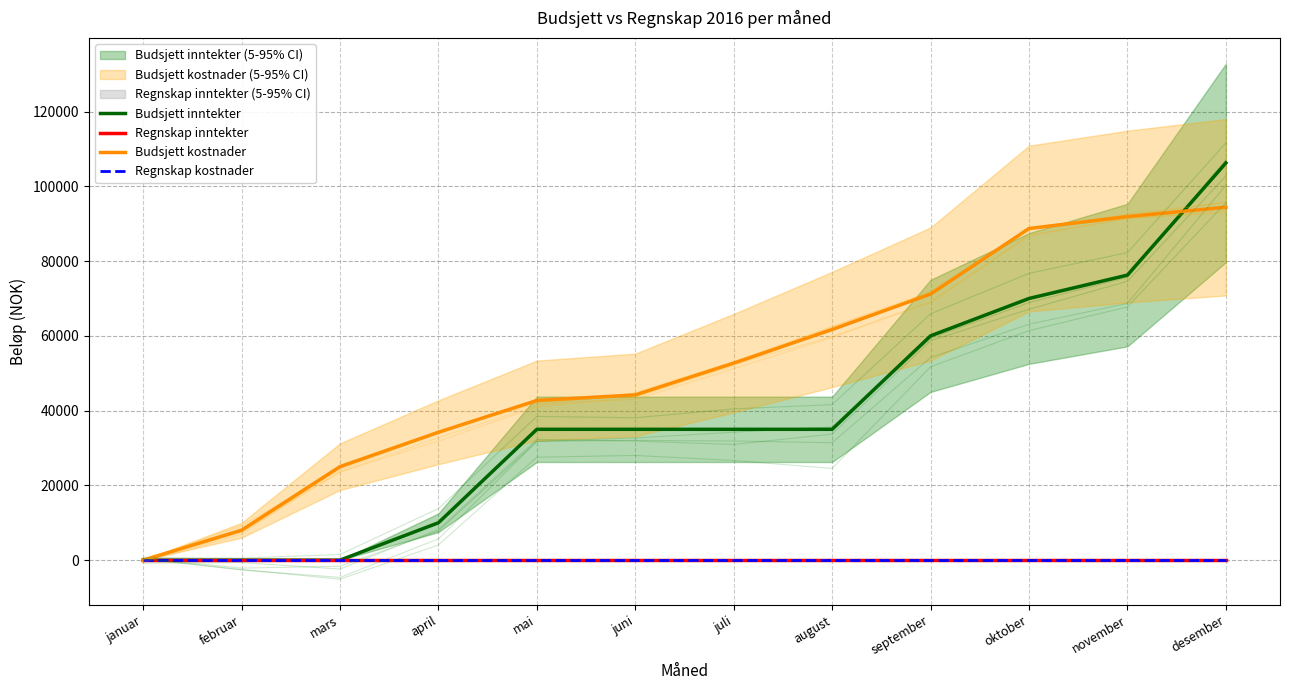

Between mai and november, which is larger?

november